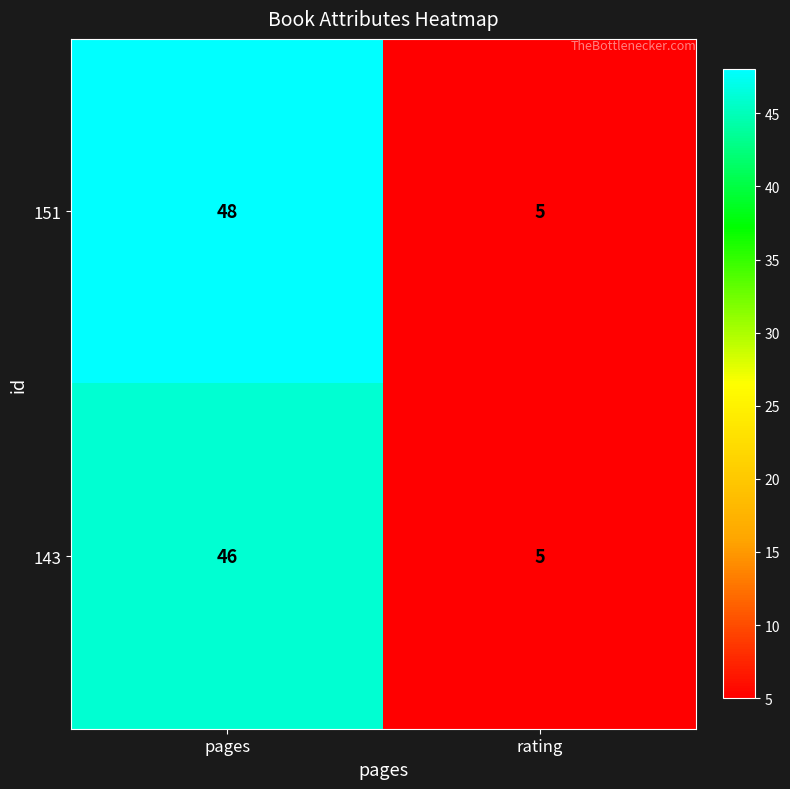

Reading left to right, transcribe all the data shown in this chart.

151: pages=48	rating=5
143: pages=46	rating=5